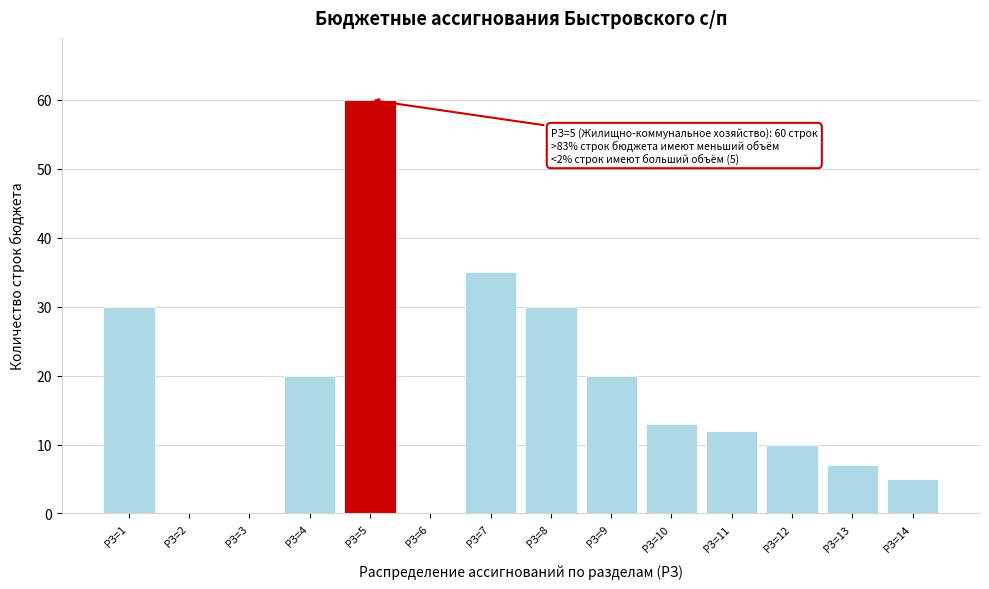

Reading right to left, what are all the values shown in this chart?

РЗ=14=5	РЗ=13=7	РЗ=12=10	РЗ=11=12	РЗ=10=13	РЗ=9=20	РЗ=8=30	РЗ=7=35	РЗ=6=0	РЗ=5=60	РЗ=4=20	РЗ=3=0	РЗ=2=0	РЗ=1=30